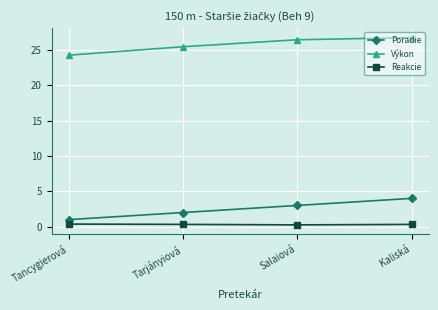

At which label does Výkon reach its minimum?

Tancygierová